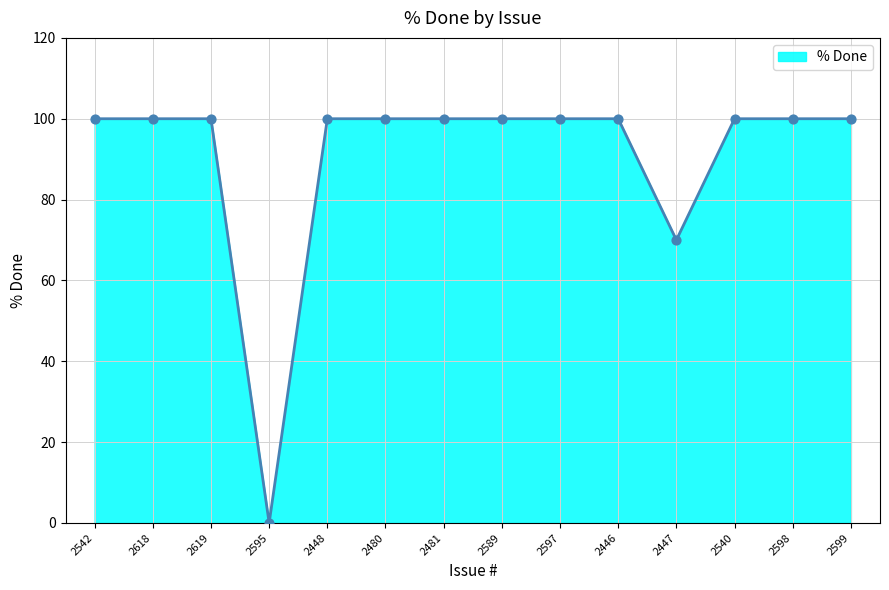

Between 2595 and 2619, which is larger?

2619